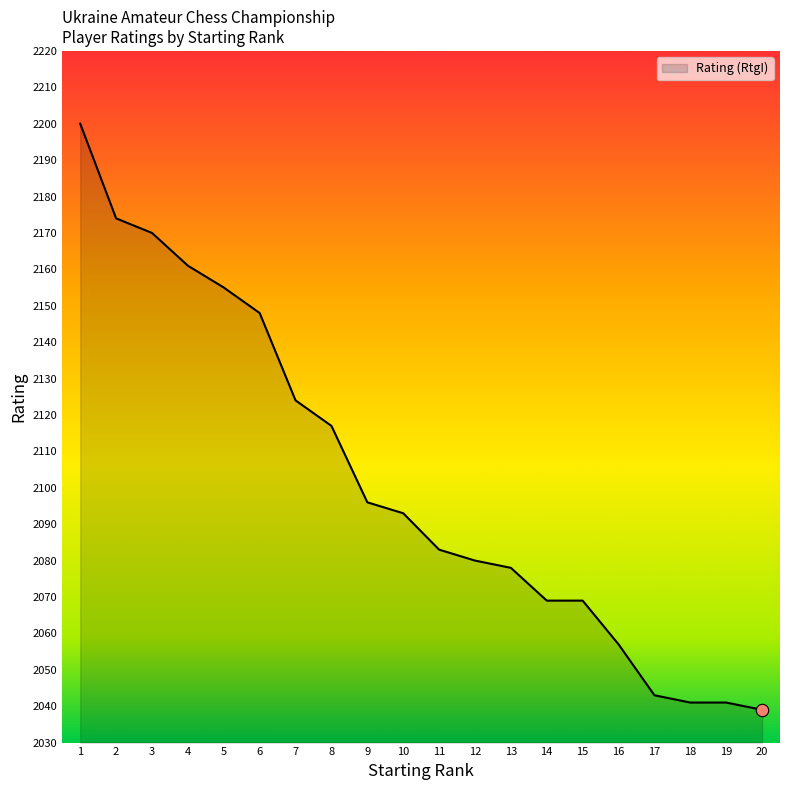

What is the change in value from 4 to 11?

-78